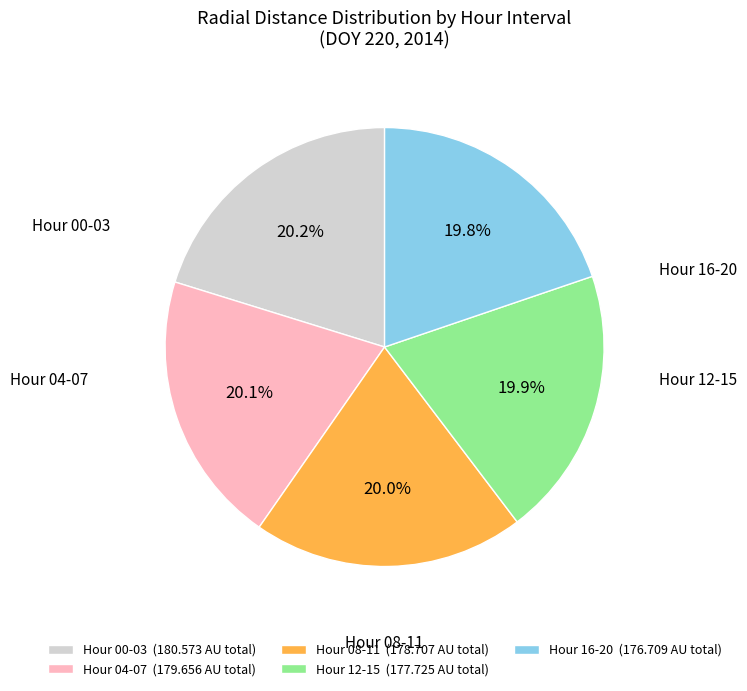

Does Hour 00-03 (180.573 AU total) represent more than half of the total?

No